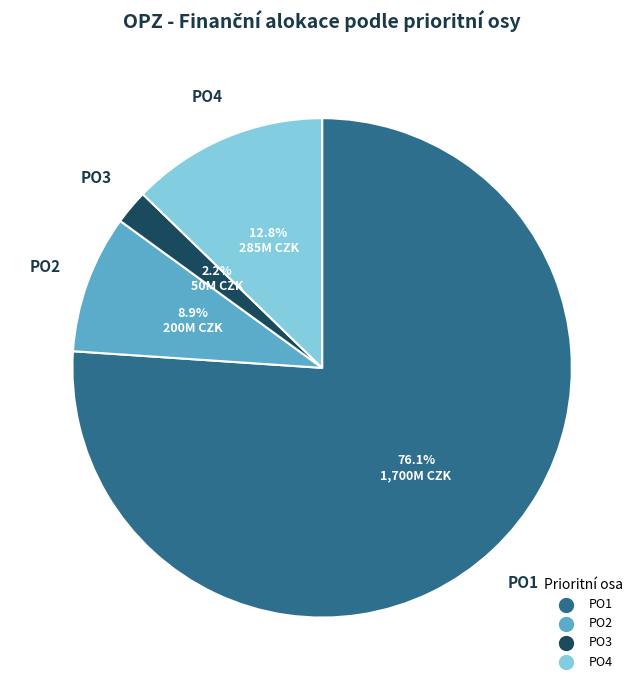

How many segments does this pie chart have?

4